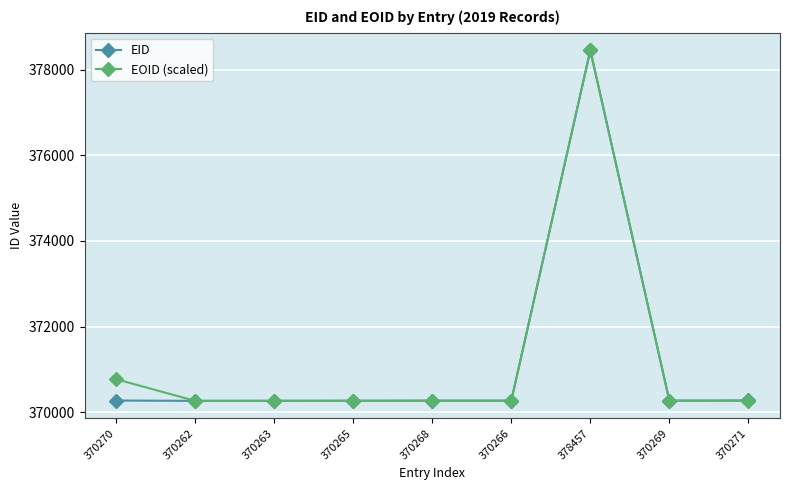

At which category is the sum across all series the highest?

378457